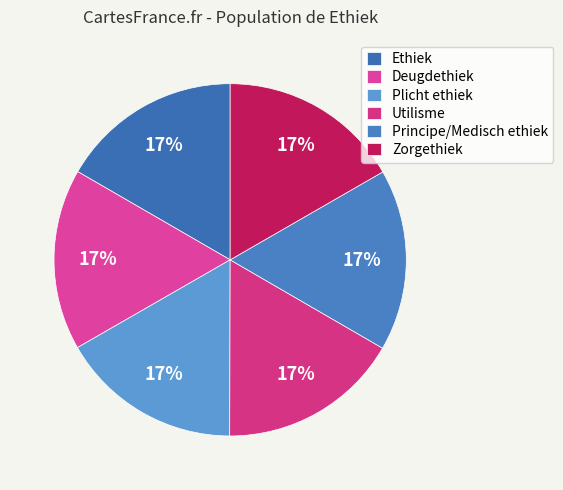

The Ethiek slice represents 4% of the pie. True or false?

False